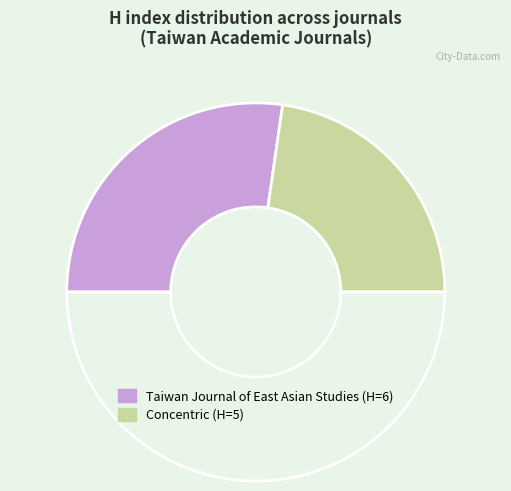

To the nearest percent, what is the average slice percentage?

50%